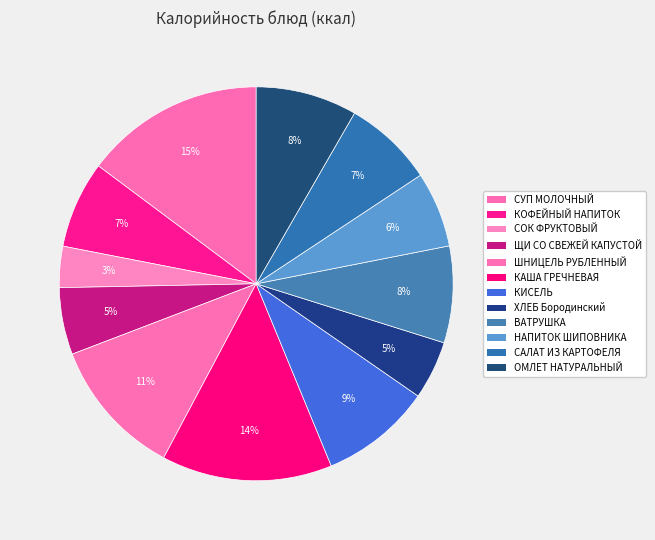

True or false: ВАТРУШКА accounts for 14% of the total.

False